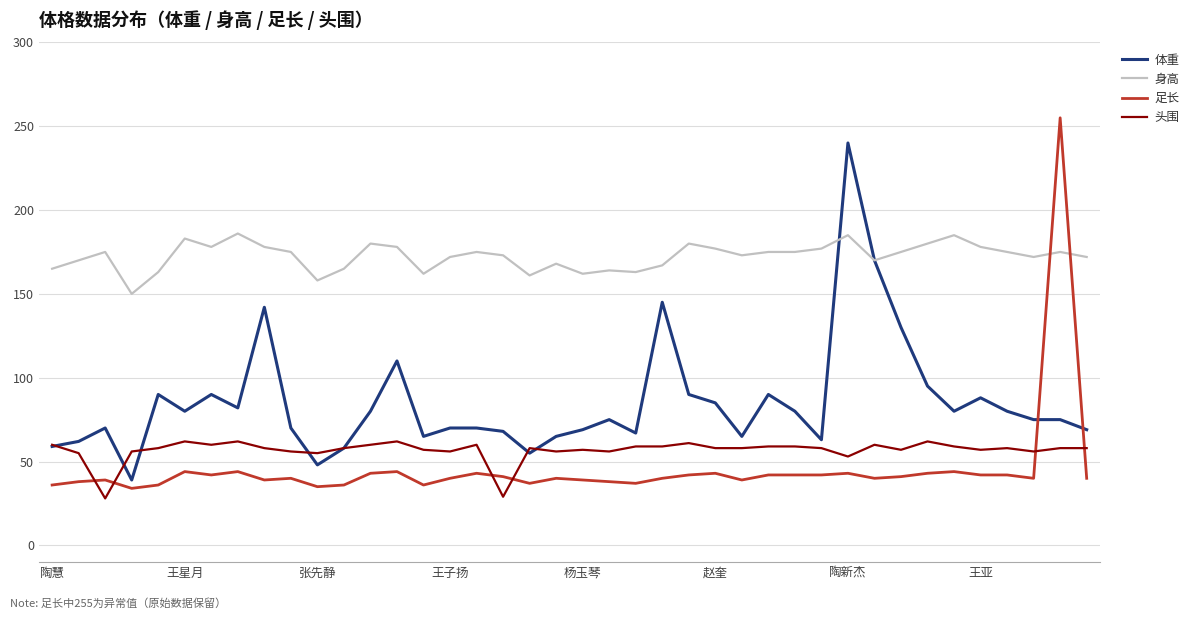

What is the sum of all 体重 values?

3404